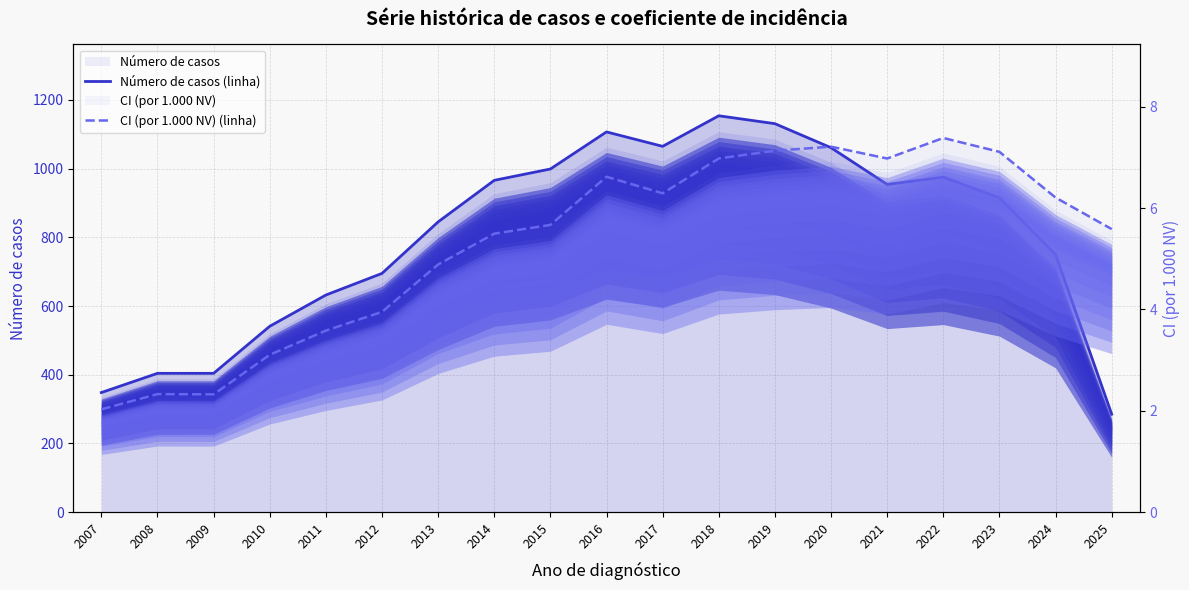

True or false: CI (por 1.000 NV) (linha) and Número de casos (linha) cross at least once.

False